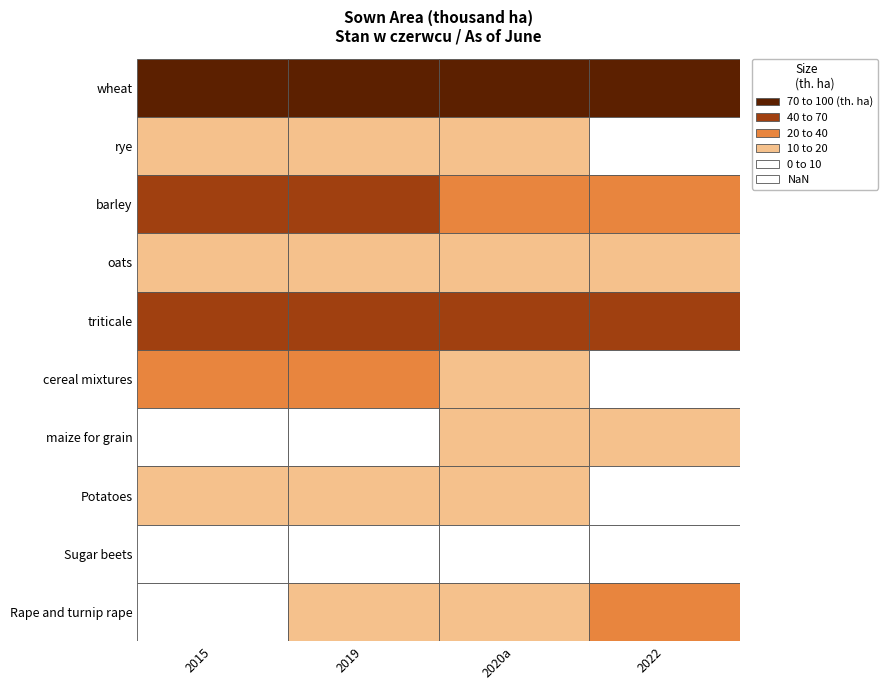

What is the difference between the highest and lowest values at 1?

81.9